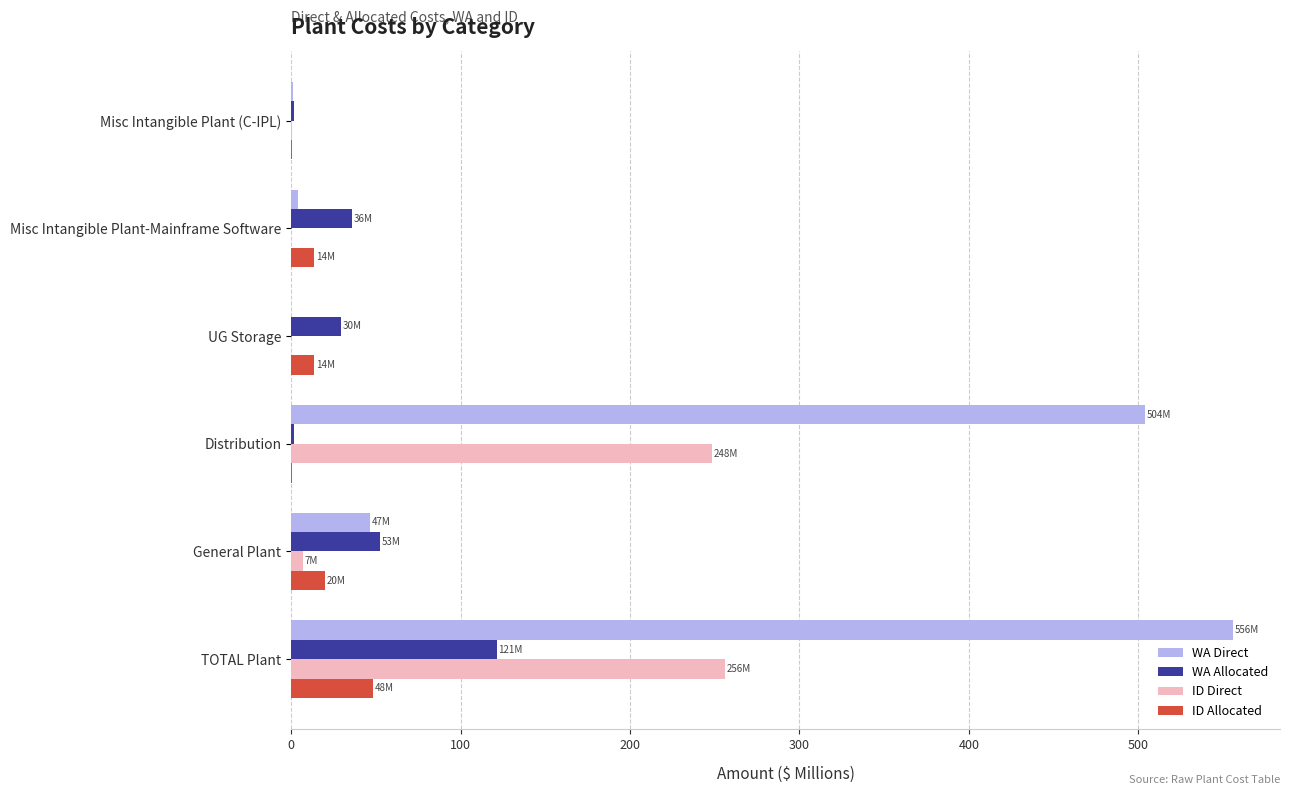

Between Misc Intangible Plant-Mainframe Software and General Plant, which series saw the biggest shift?

WA Direct